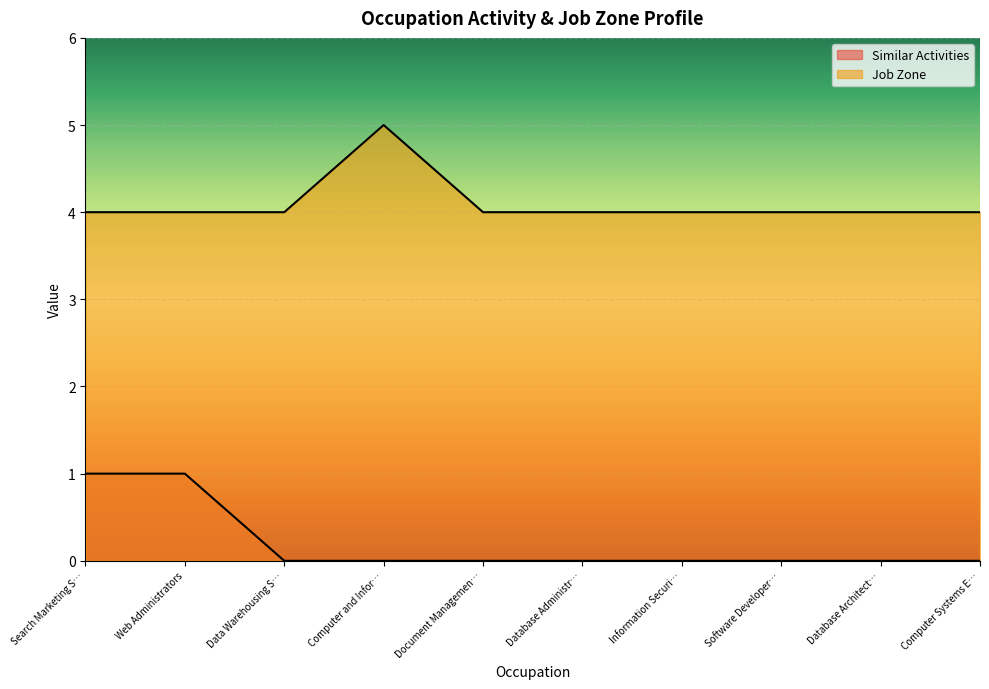

Reading left to right, list all the values displayed in this chart.

Similar Activities: 1	1	0	0	0	0	0	0	0	0
Job Zone: 4	4	4	5	4	4	4	4	4	4